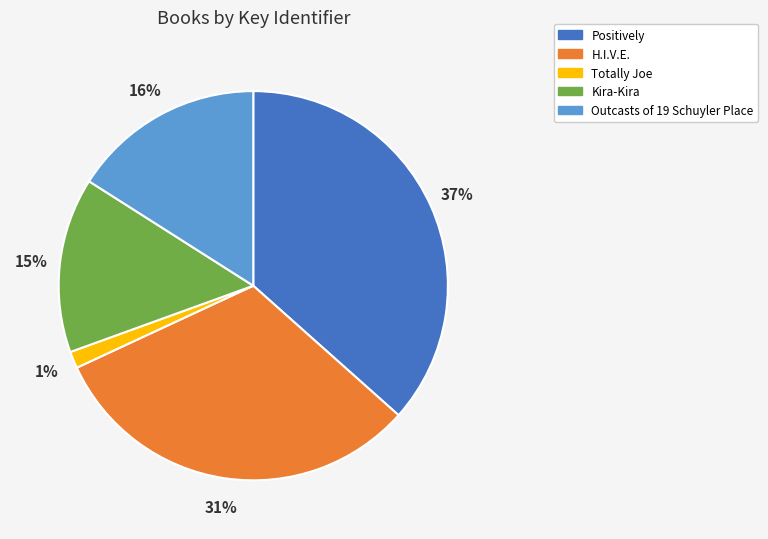

To the nearest percent, what percentage of the pie is H.I.V.E.?

31%